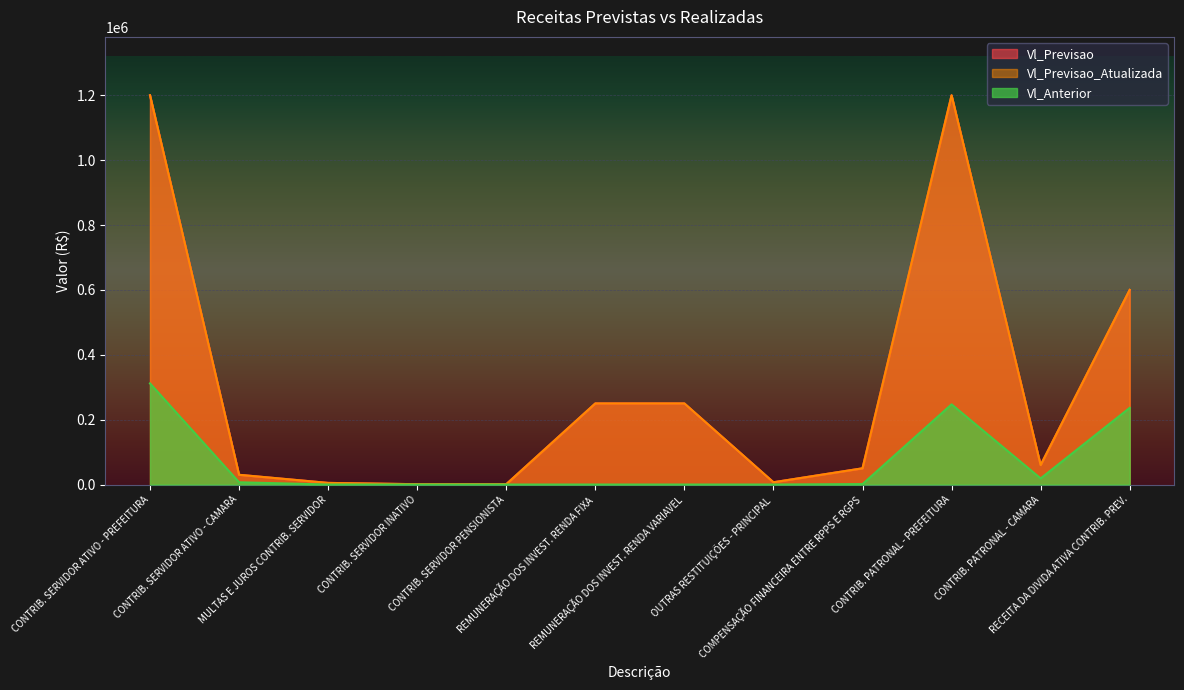

Which series has the largest total across all categories?

Vl_Previsao